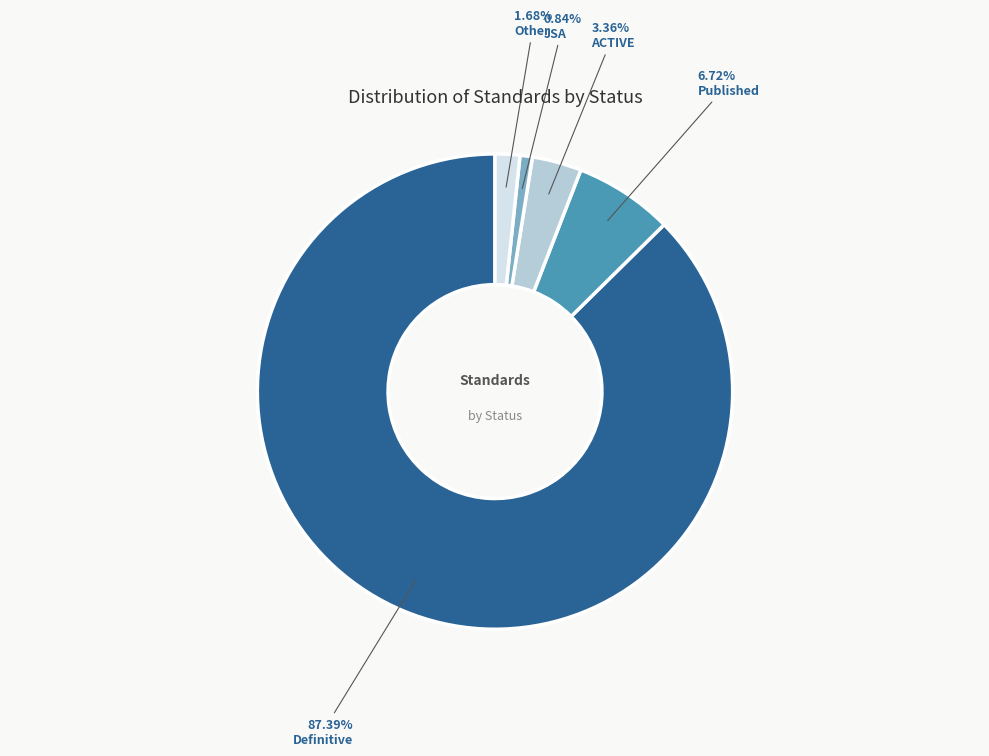

Is Definitive the majority of the pie?

Yes